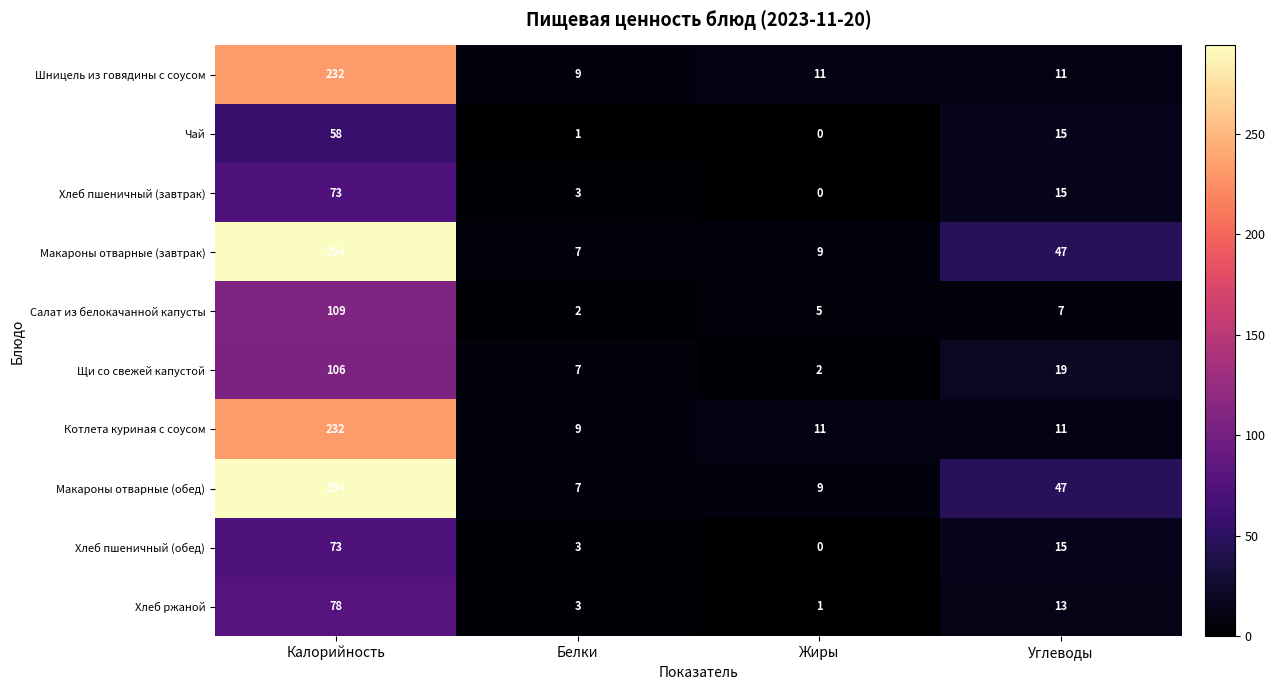

Count the number of categories in the chart.

4